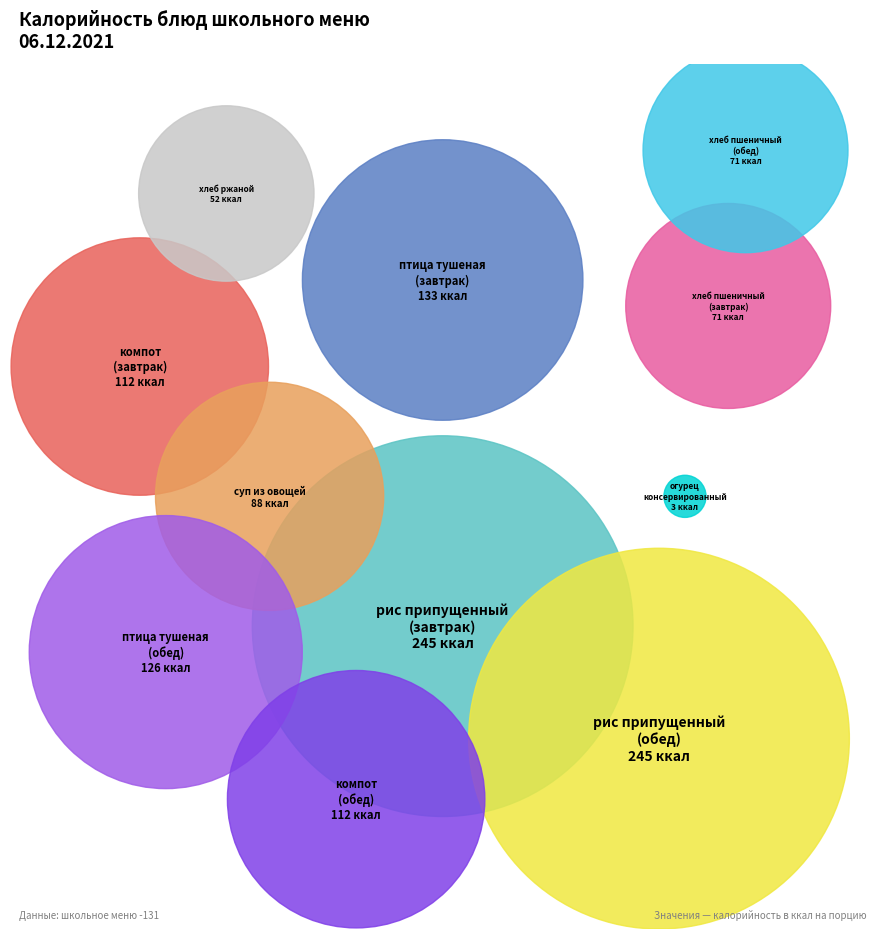

To the nearest percent, what is the difference between the компот из сухофруктов (обед) and хлеб пшеничный (обед) slice percentages?

3%